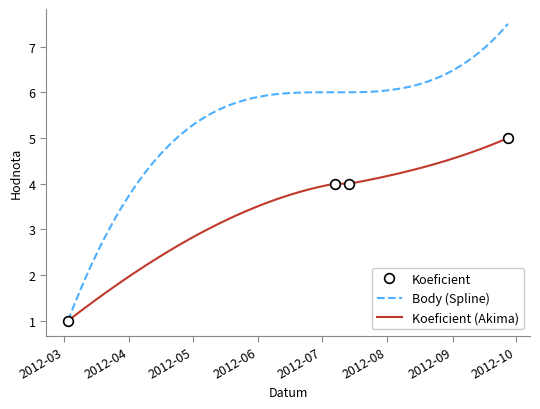

What position from the right is 2012-07-07?

3